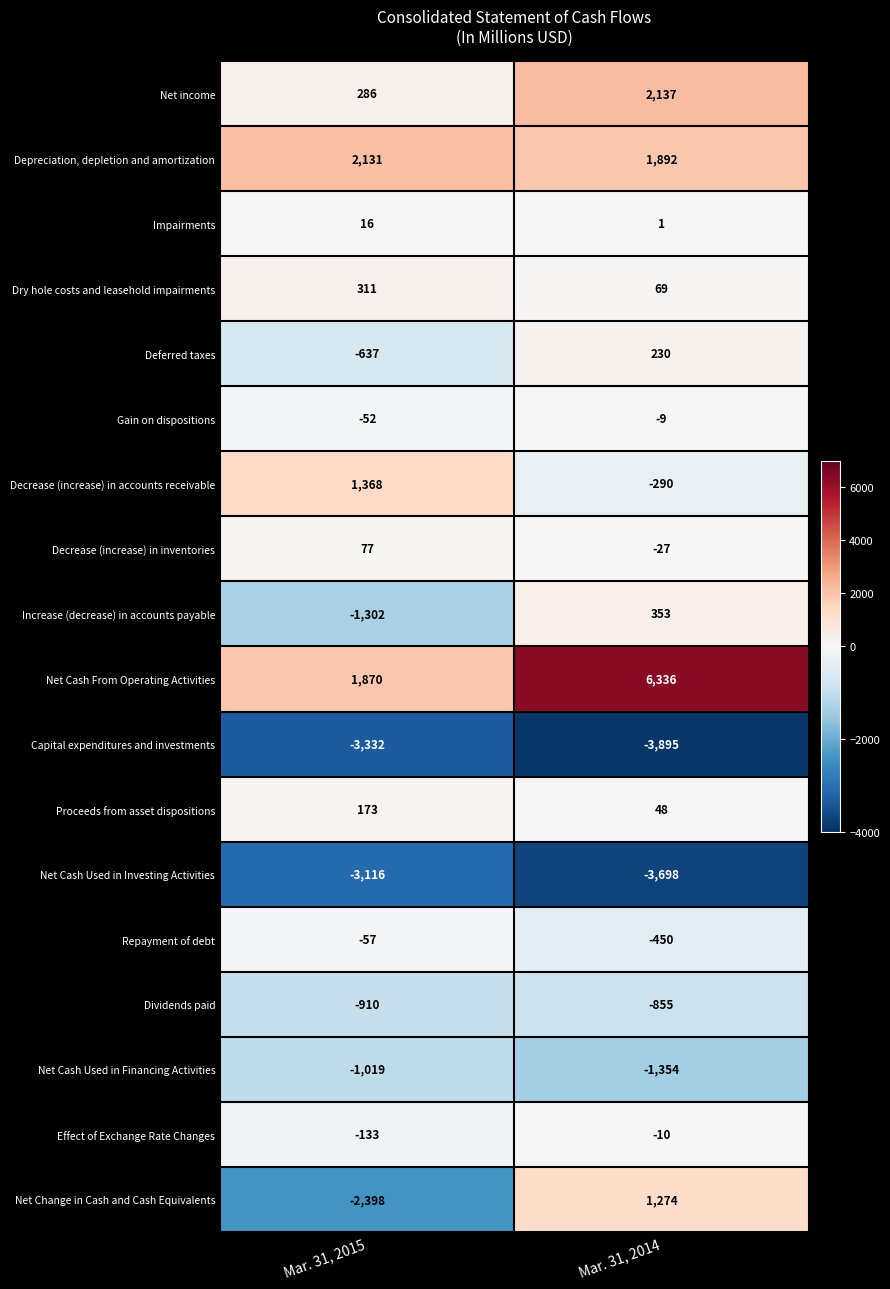

How many positive values does the Increase (decrease) in accounts payable series have?

1